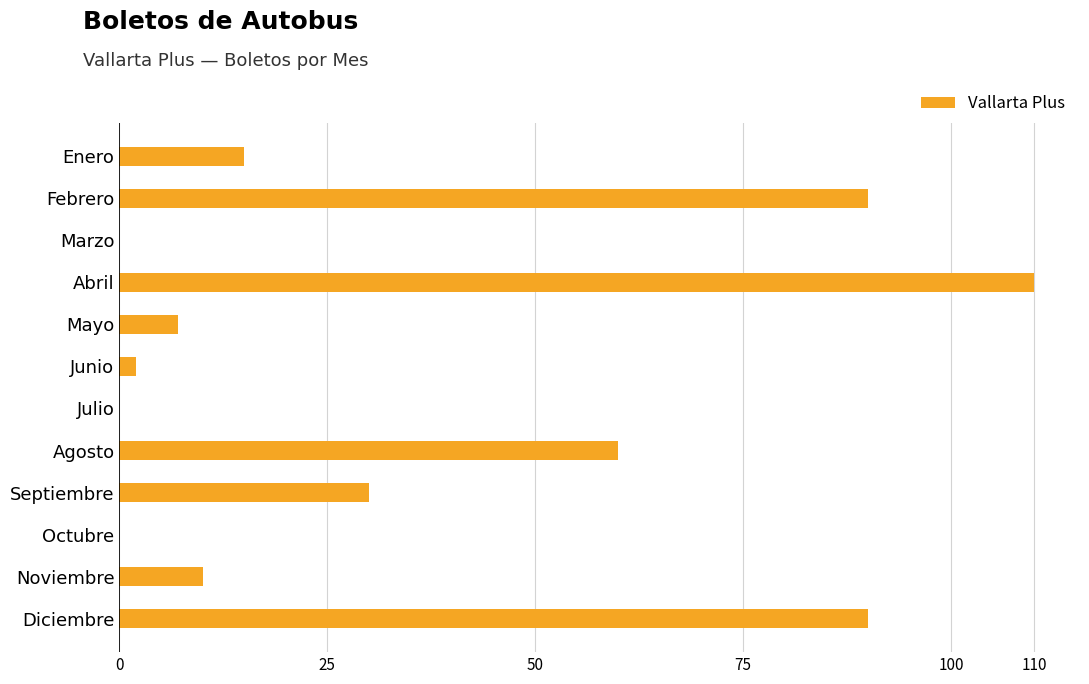

Reading top to bottom, list all the values displayed in this chart.

Enero=15	Febrero=90	Marzo=0	Abril=110	Mayo=7	Junio=2	Julio=0	Agosto=60	Septiembre=30	Octubre=0	Noviembre=10	Diciembre=90